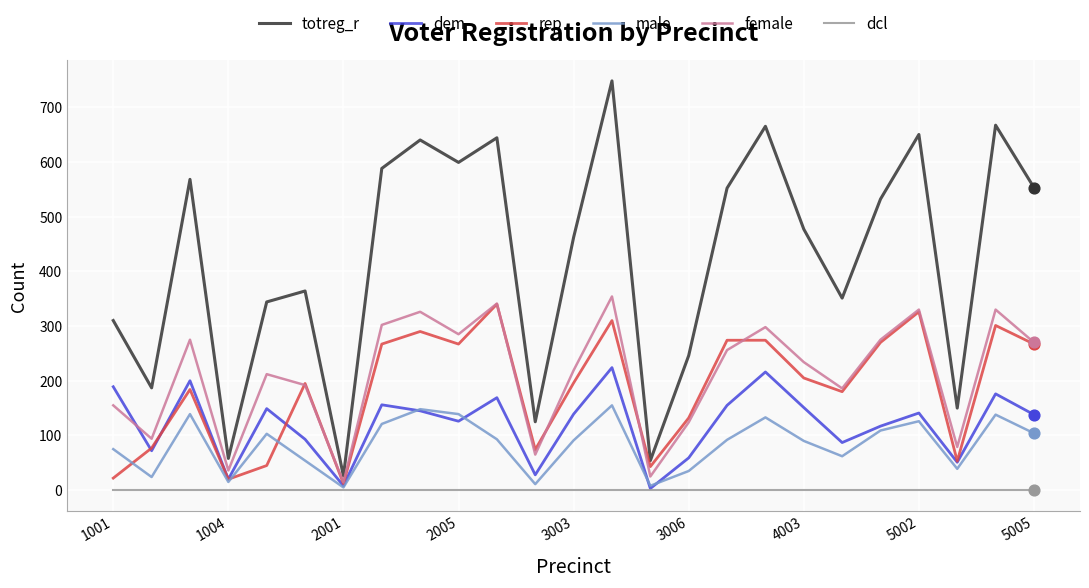

Which series has the largest total across all categories?

totreg_r